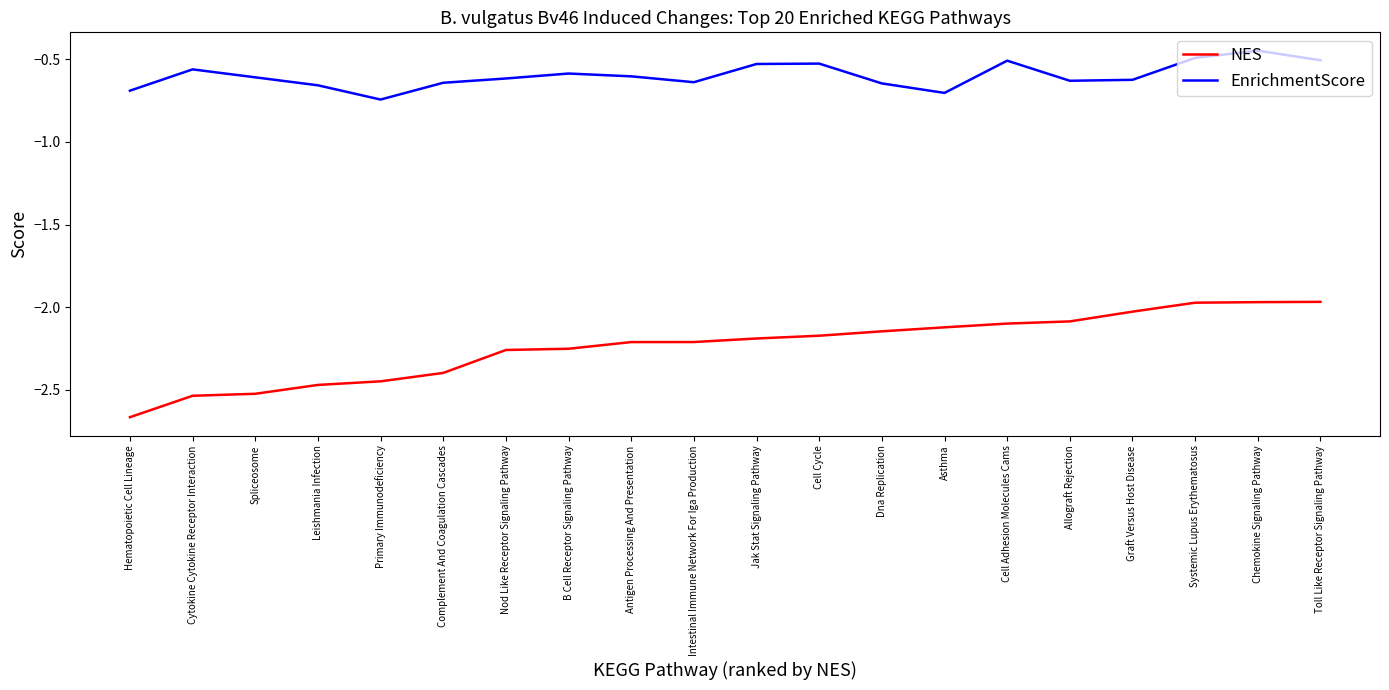

Which label corresponds to the largest value in the chart?

Chemokine Signaling Pathway